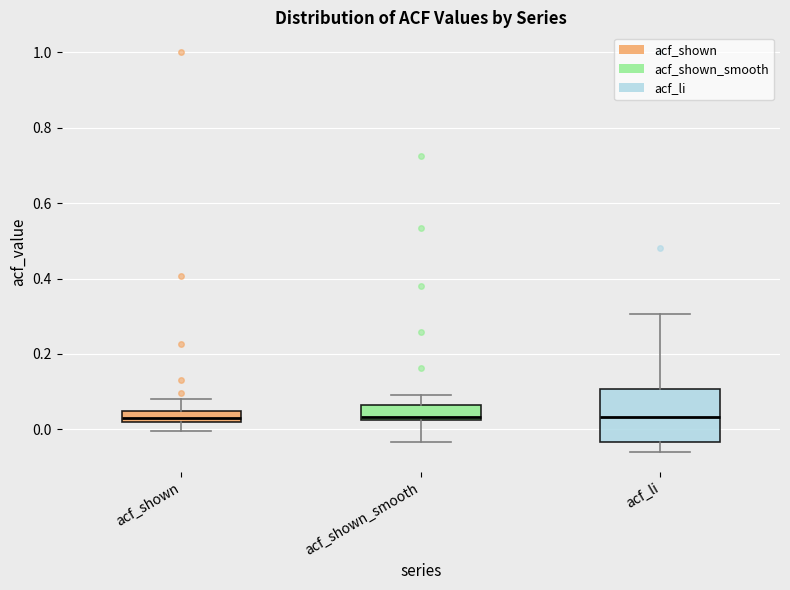

Where does the median line of the box for acf_shown_smooth sit on the y-axis? The values are not printed on the chart, so give them approximately, as read against the axis.

0.04